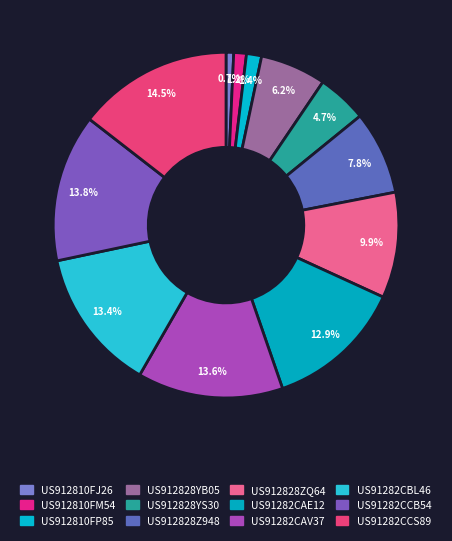

To the nearest percent, what percentage of the pie is US912828YS30?

5%